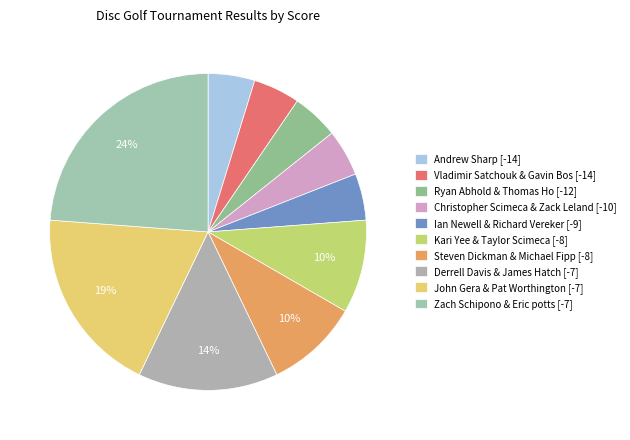

To the nearest percent, what percentage of the pie is Ryan Abhold & Thomas Ho [-12]?

5%